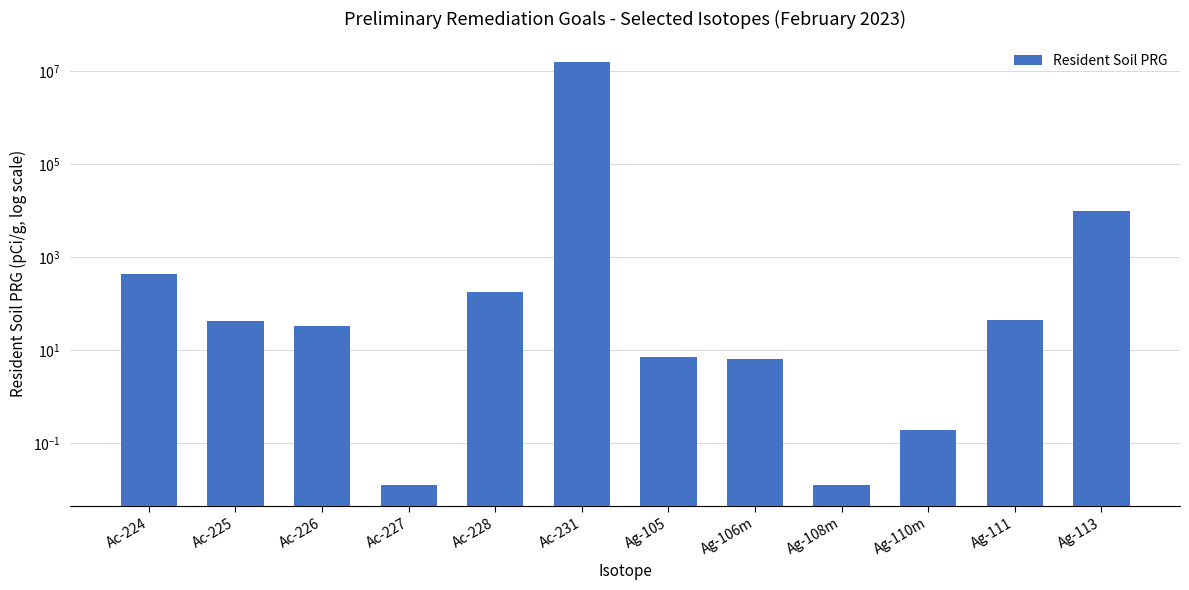

What is the sum of the values at Ag-113 and Ac-225?

9689.9